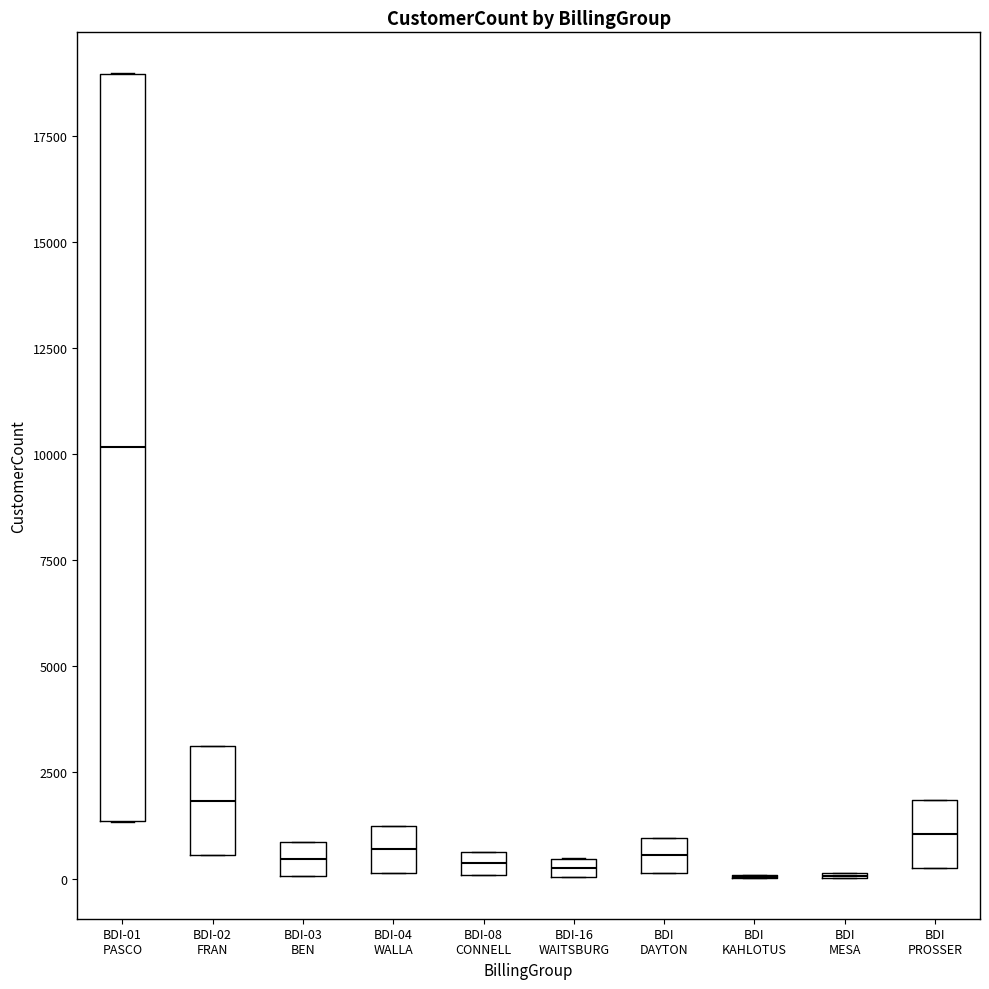

Which box is the tallest, from its lower edge to its upper edge?

BDI-01 PASCO